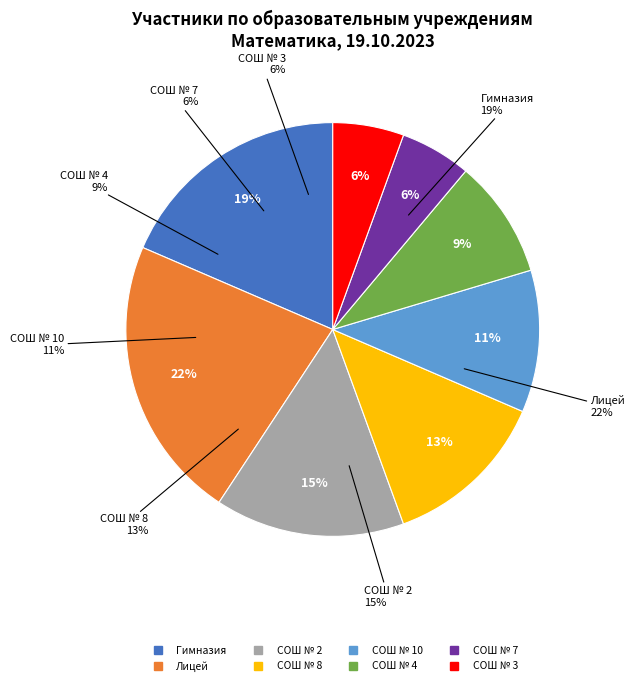

Approximately how many times larger is the value at МБОУ "СОШ № 7 г. Юрги" compared to МБОУ "СОШ № 8 г. Юрги"?

0.4